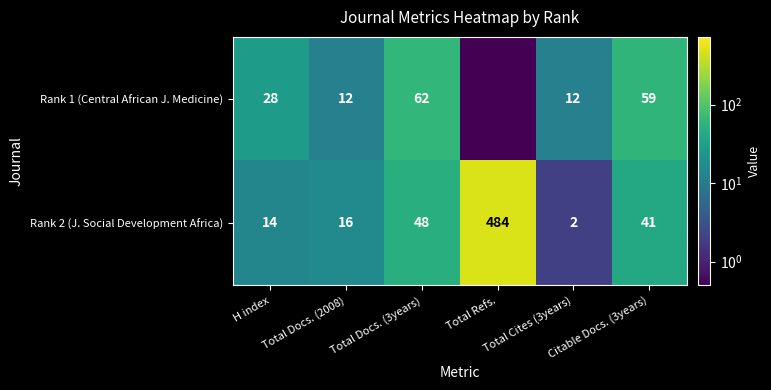

Rank the categories by Rank 2 (J. Social Development Africa) value from lowest to highest.

Total Cites (3years), H index, Total Docs. (2008), Citable Docs. (3years), Total Docs. (3years), Total Refs.